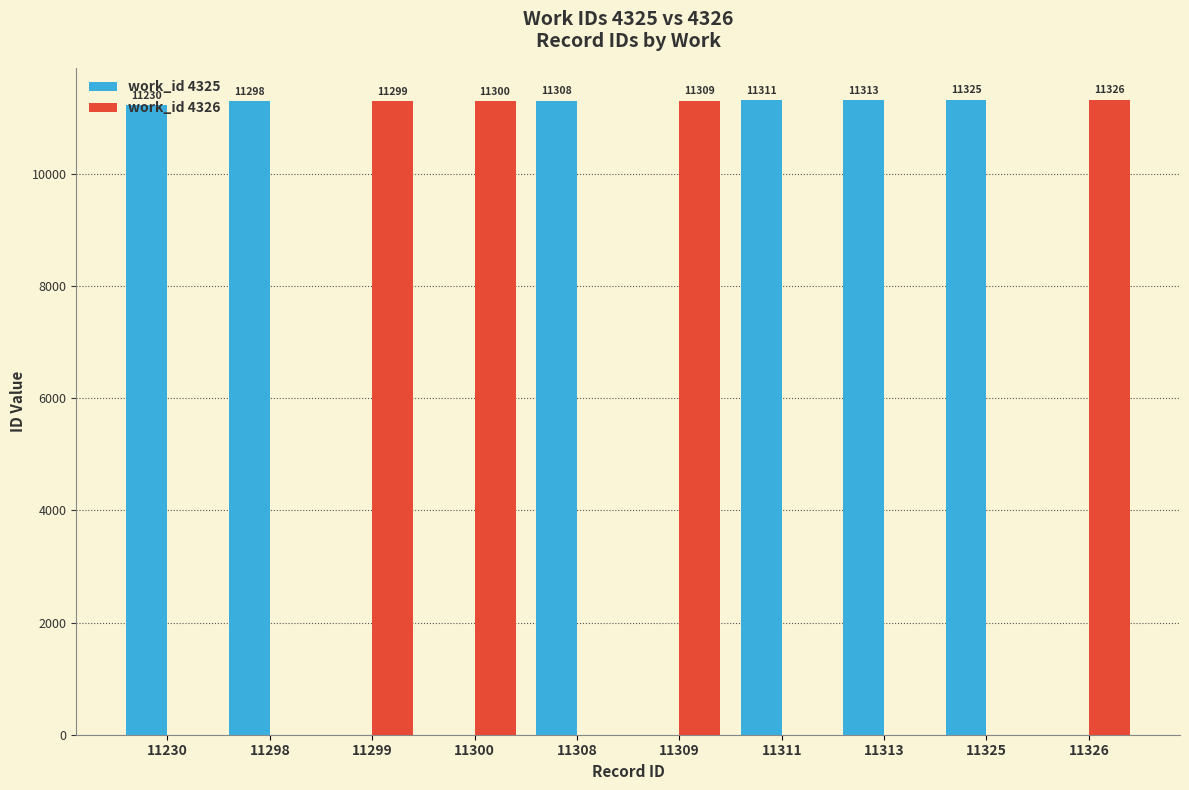

What are all the series names shown in the legend?

work_id 4325, work_id 4326